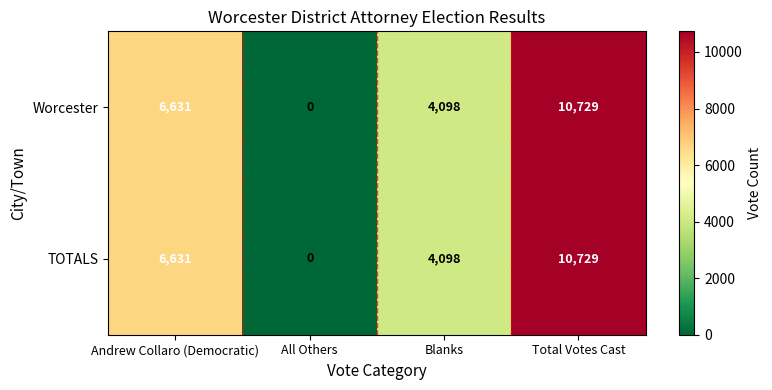

The TOTALS series shows 6631 at Andrew Collaro (Democratic). True or false?

True